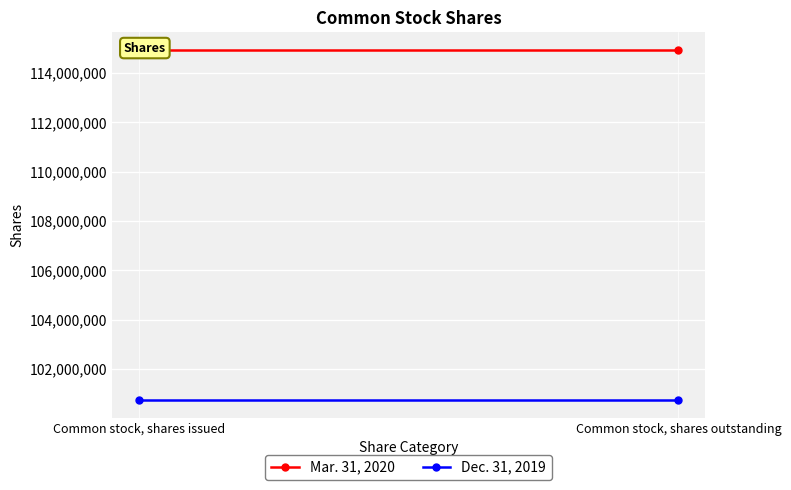

Where is Dec. 31, 2019 nearest to the value 100735889?

Common stock, shares issued